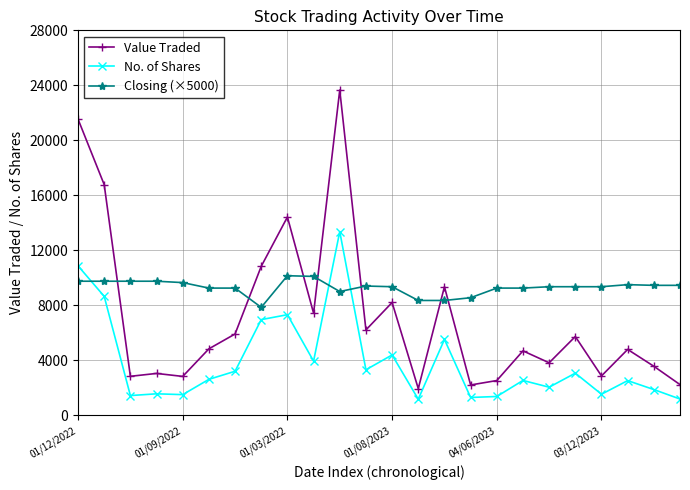

True or false: No. of Shares and Value Traded intersect in this chart.

False